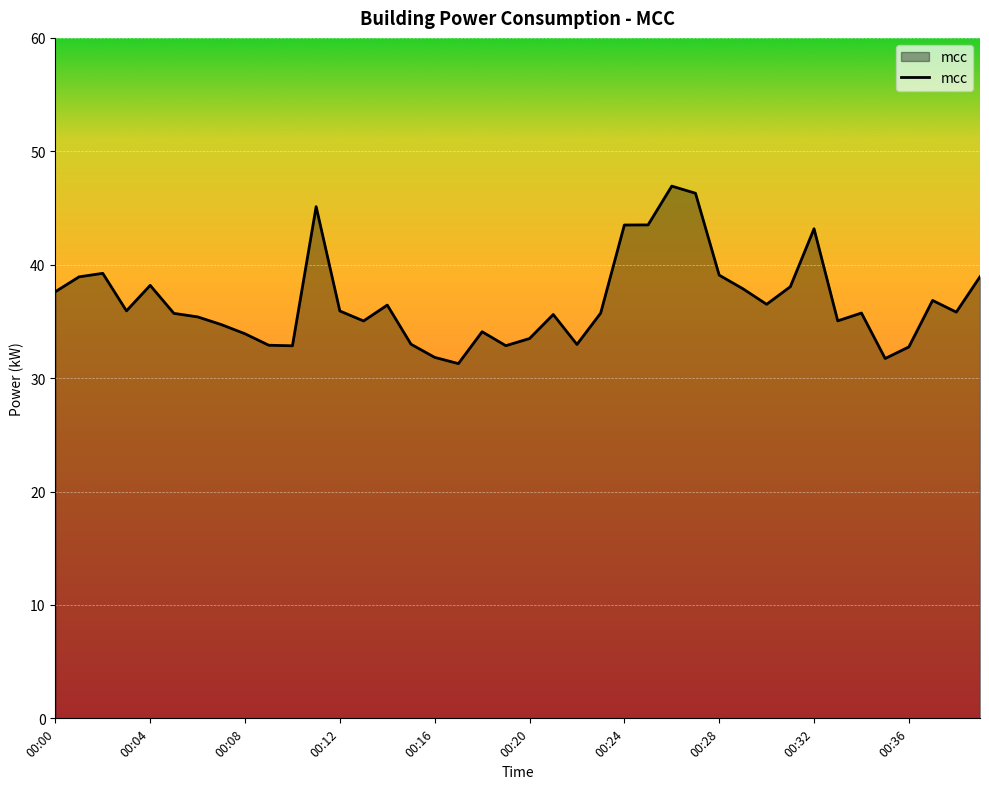

Does the chart display data point markers on the line(s)?

No